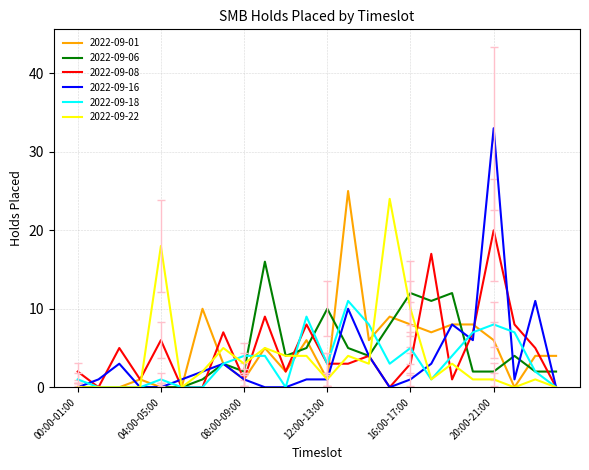

What are all the series names shown in the legend?

2022-09-01, 2022-09-06, 2022-09-08, 2022-09-16, 2022-09-18, 2022-09-22